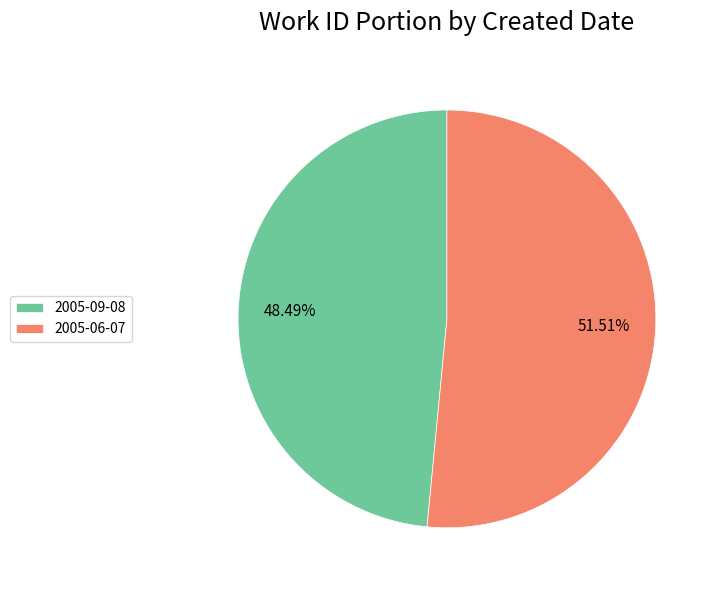

Which slice represents more than half of the pie?

2005-06-07